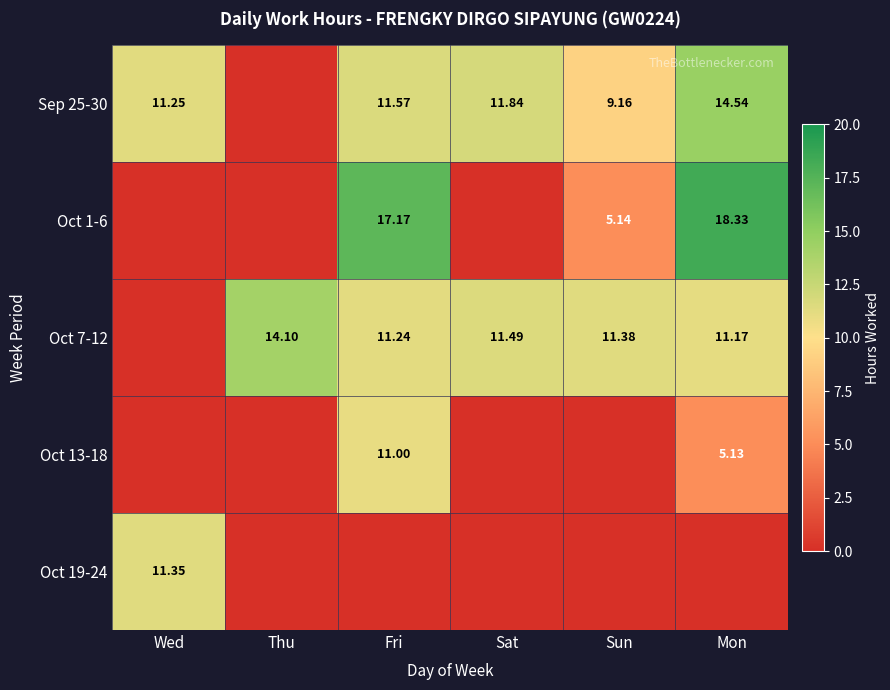

What is the sum of the Oct 7-12 values at Sat and Fri?

22.7